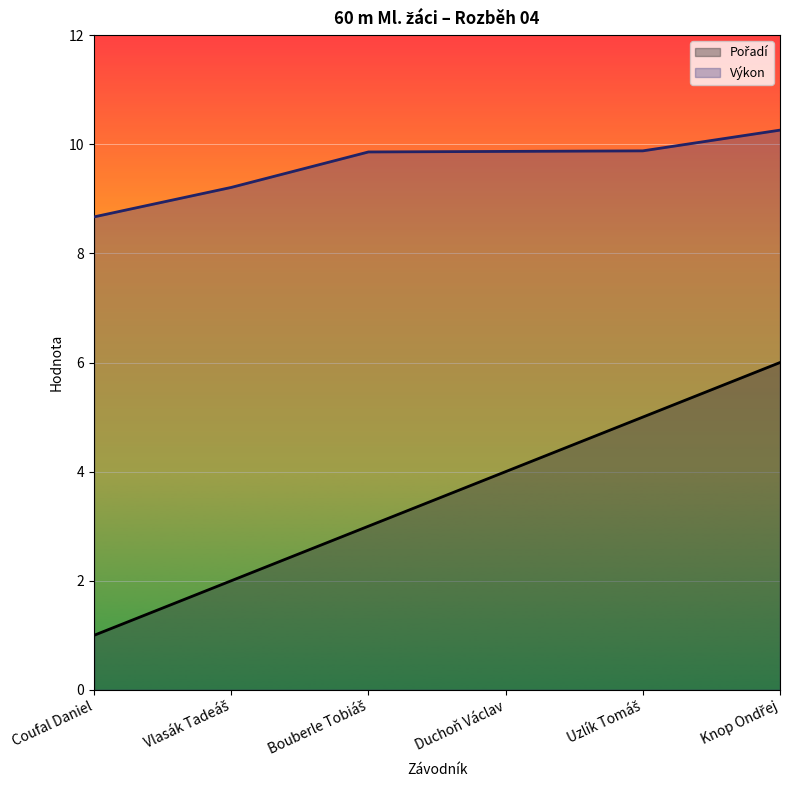

True or false: Pořadí has a value of 5.0 at Uzlík Tomáš.

True